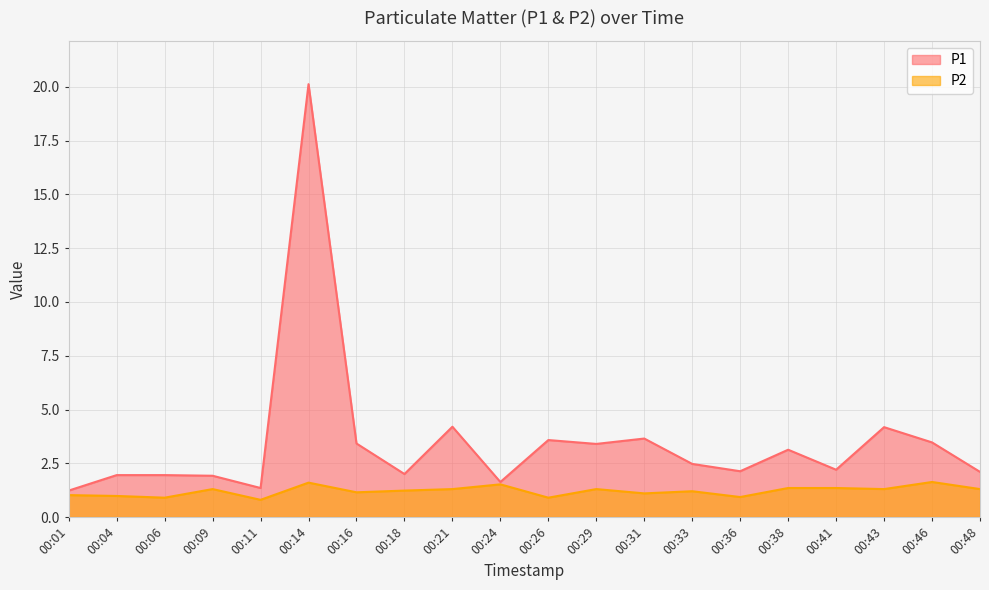

What is the value of the P1 point at the 11th from the left?

3.6